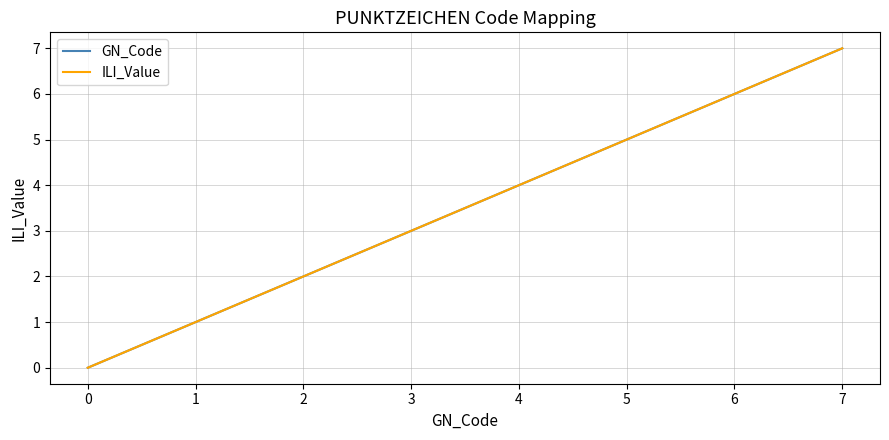

True or false: ILI_Value and GN_Code cross at least once.

False